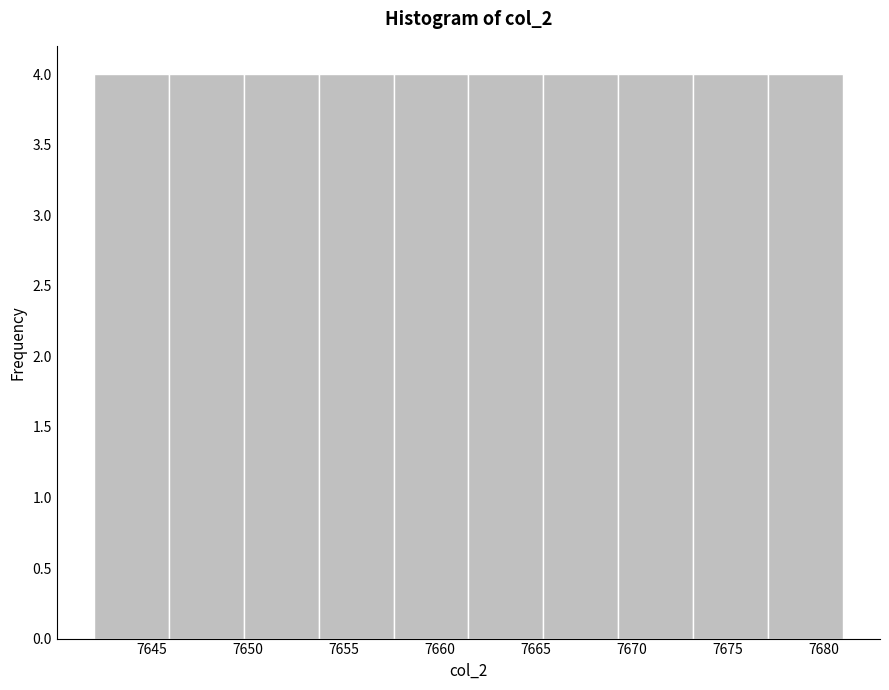

Reading left to right, transcribe this chart: for each bar, give the range it covers on the x-axis and its height. Neither the bar edges nor the heights are printed on the chart, so give them approximately, as read against the axes.

7642.0 to 7645.9: 4
7645.9 to 7649.8: 4
7649.8 to 7653.7: 4
7653.7 to 7657.6: 4
7657.6 to 7661.5: 4
7661.5 to 7665.4: 4
7665.4 to 7669.3: 4
7669.3 to 7673.2: 4
7673.2 to 7677.1: 4
7677.1 to 7681.0: 4